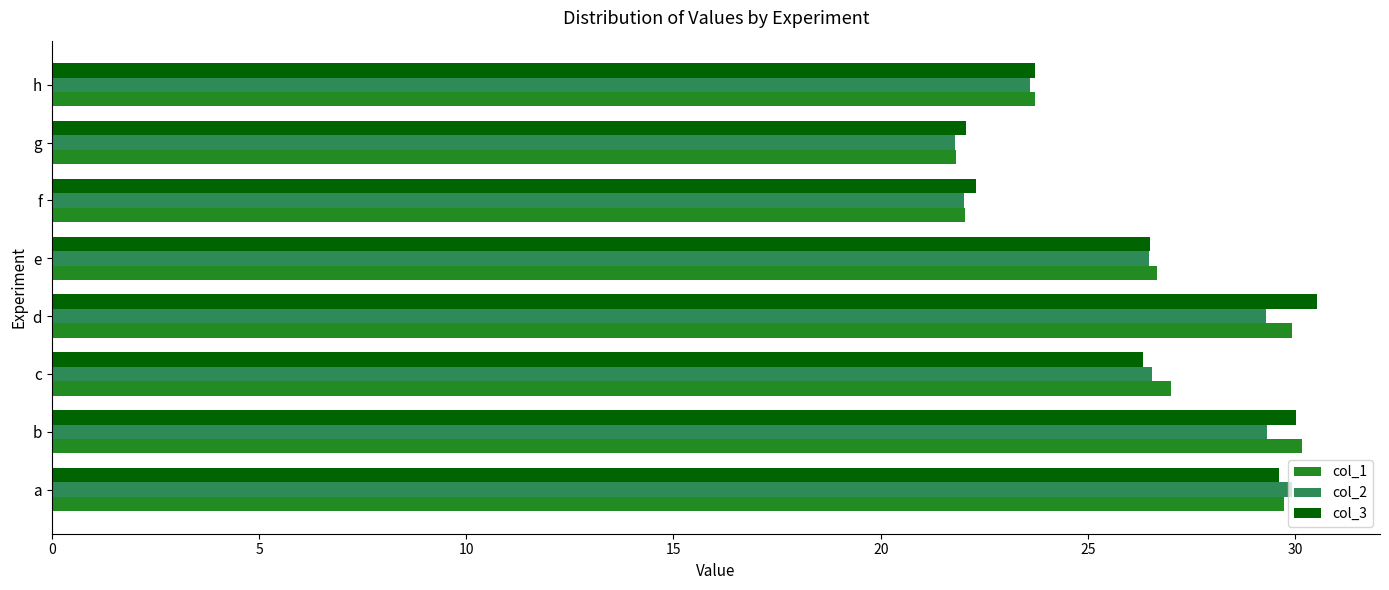

The value of col_1 at d is 29.9. True or false?

True